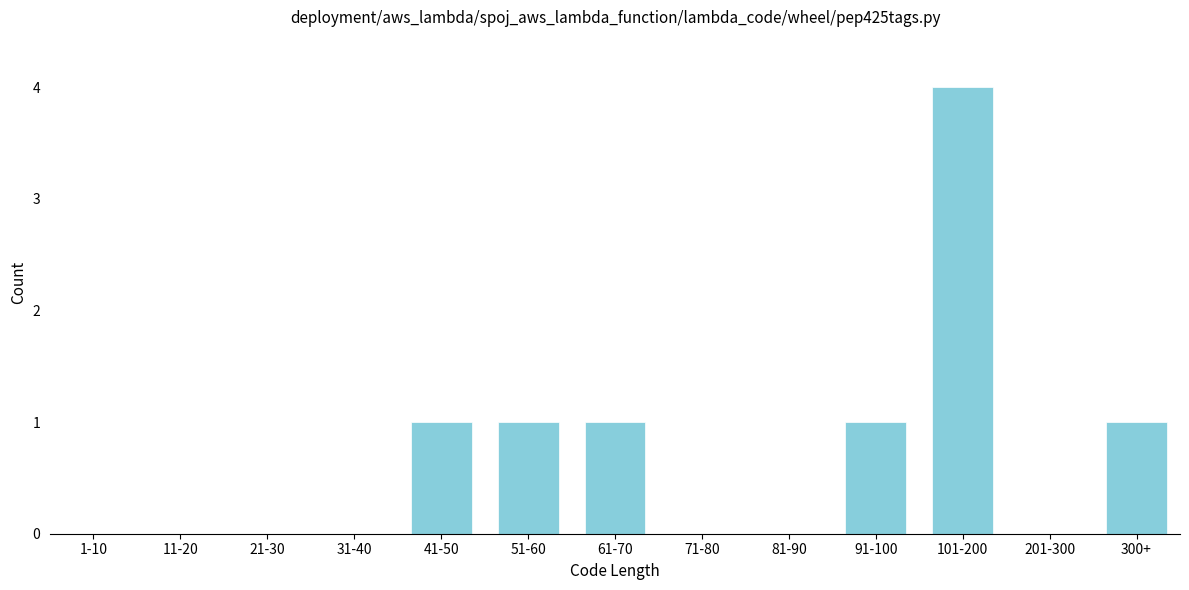

Reading left to right, transcribe all the data shown in this chart.

1-10=0	11-20=0	21-30=0	31-40=0	41-50=1	51-60=1	61-70=1	71-80=0	81-90=0	91-100=1	101-200=4	201-300=0	300+=1